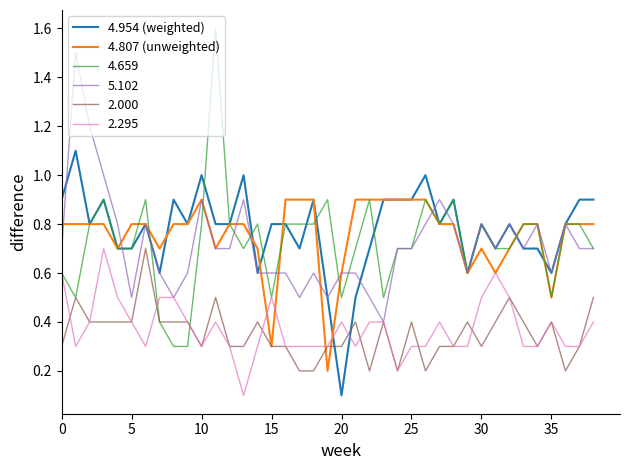

What is the maximum value for 4.659?

1.6